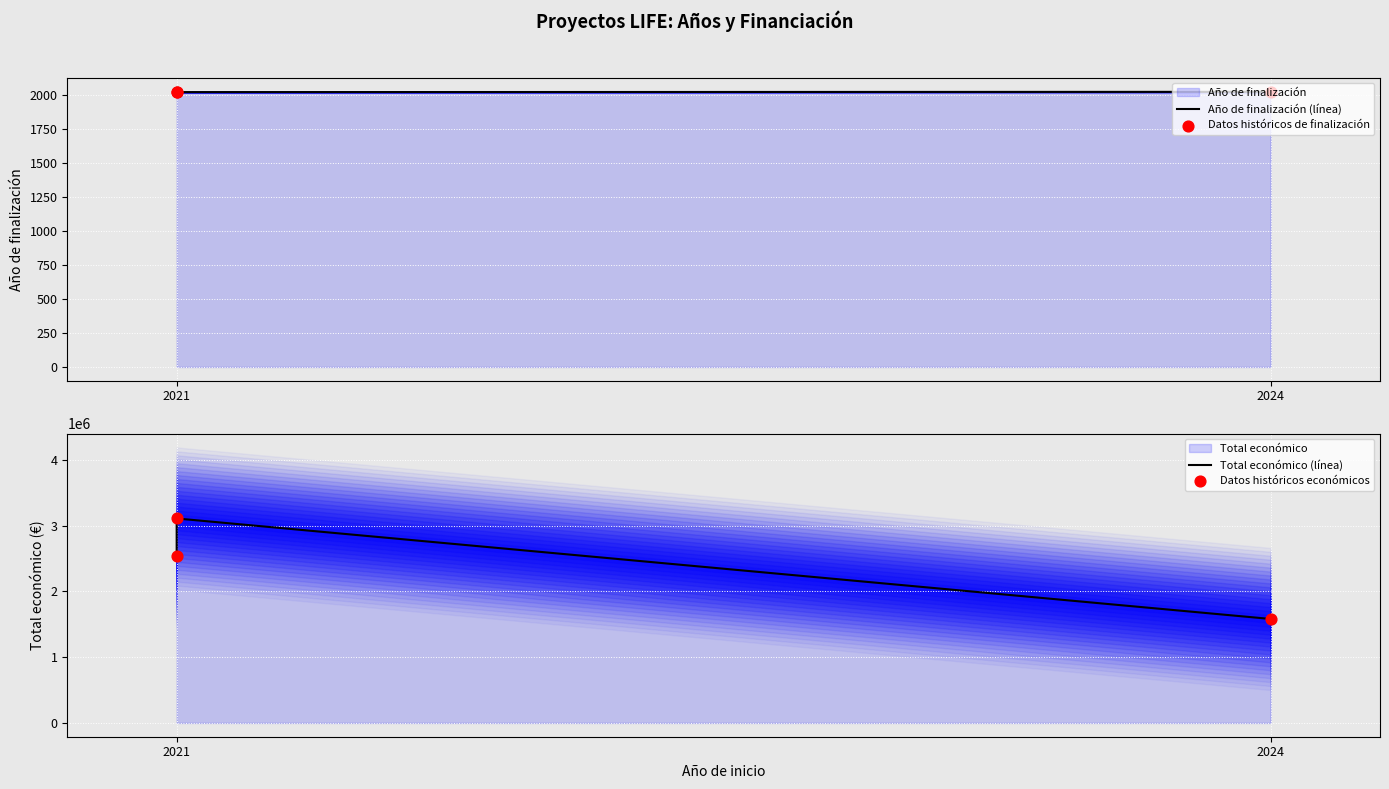

Which series has the largest total across all categories?

Total económico (línea)